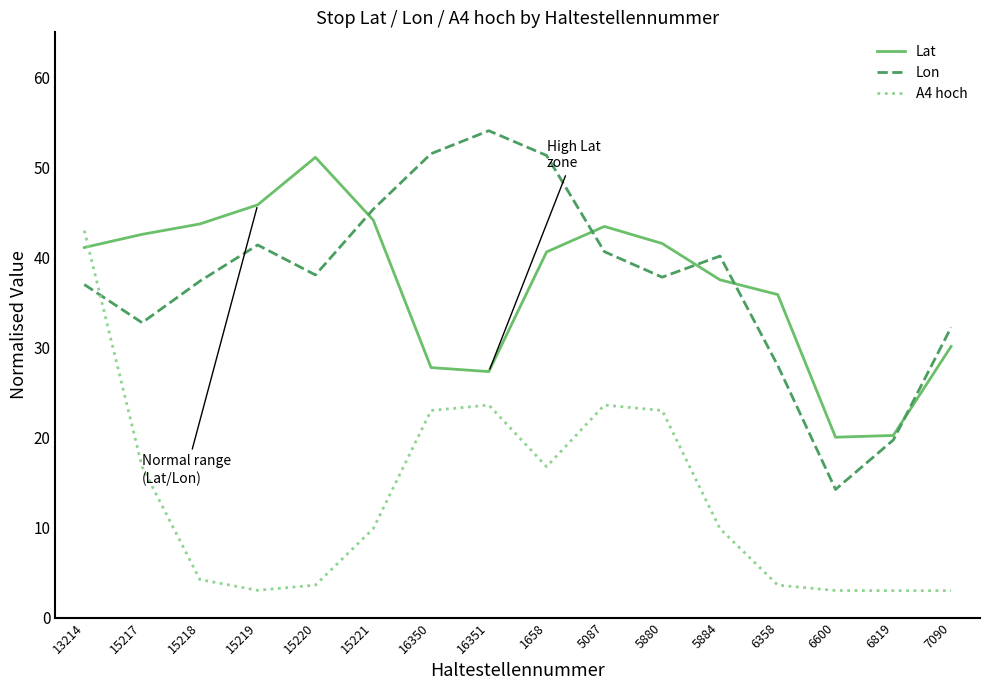

Where is the first local minimum for Lon?

15217